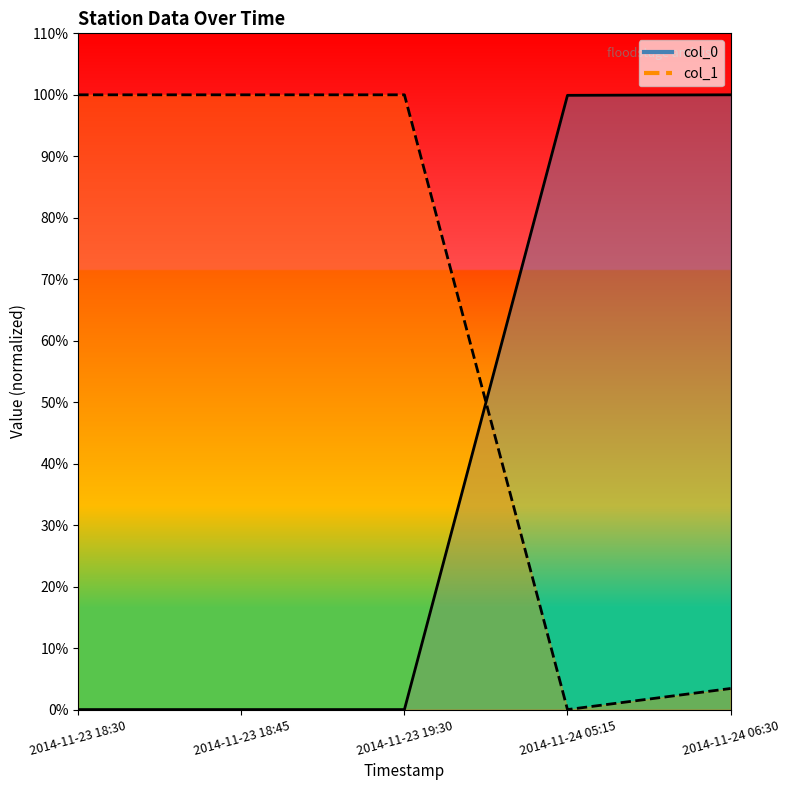

At 2014-11-24 05:15, list the series in order from smallest to largest.

col_1, col_0